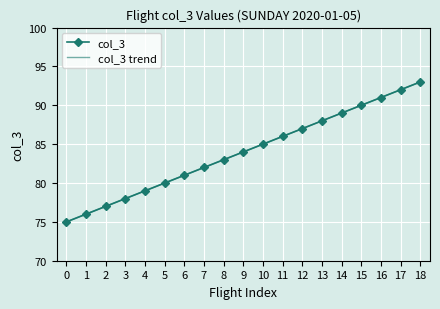

What is the lowest value of the col_3 trend series?

75.0